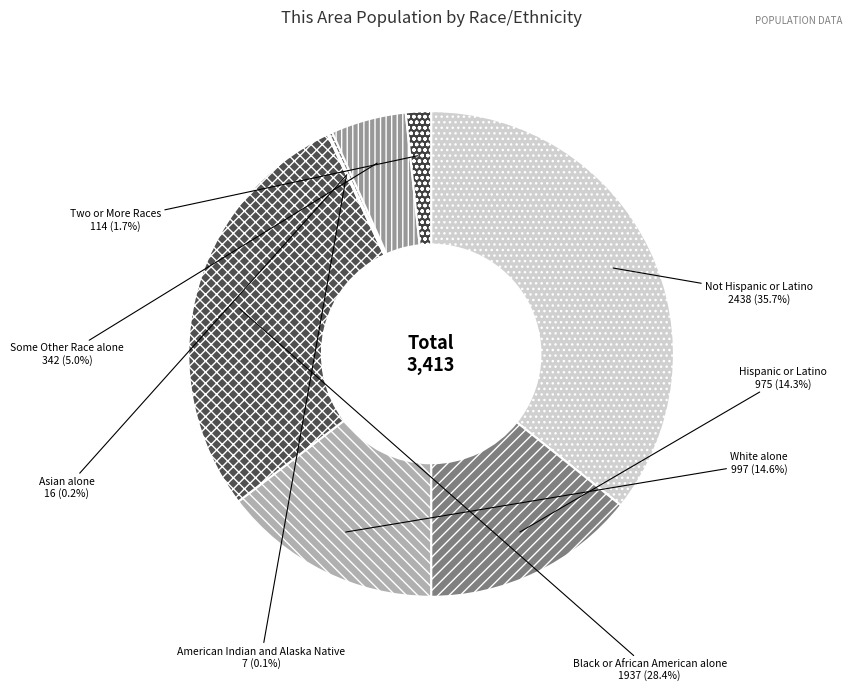

Combined, what portion of the pie is Black or African American alone and Not Hispanic or Latino?

64.1%